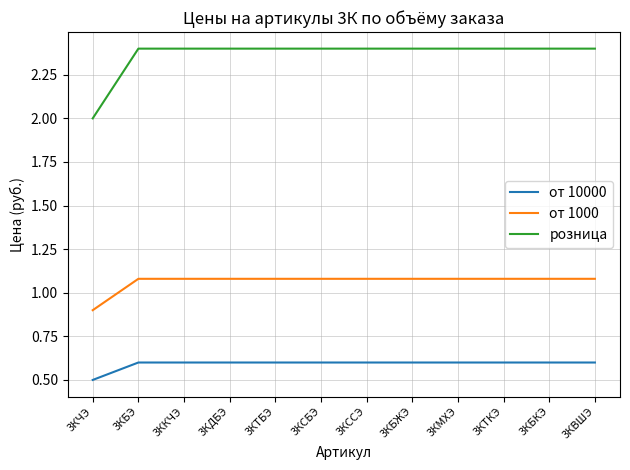

At which label is розница closest to 2?

3КЧЭ